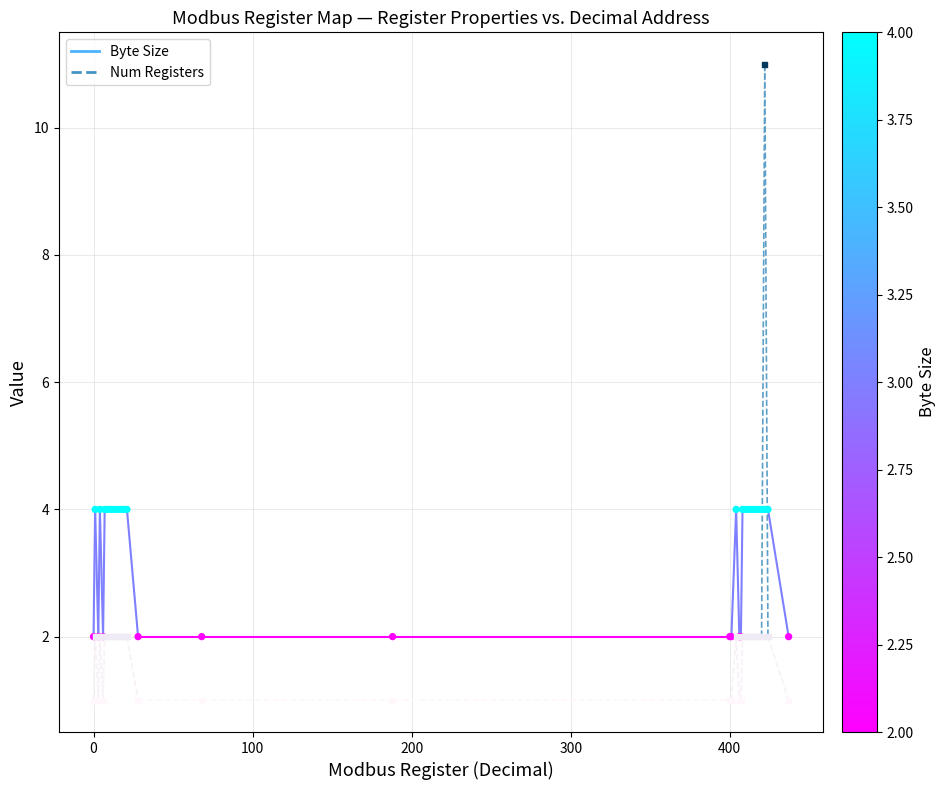

Which series has the widest spread of Y values?

Num Registers